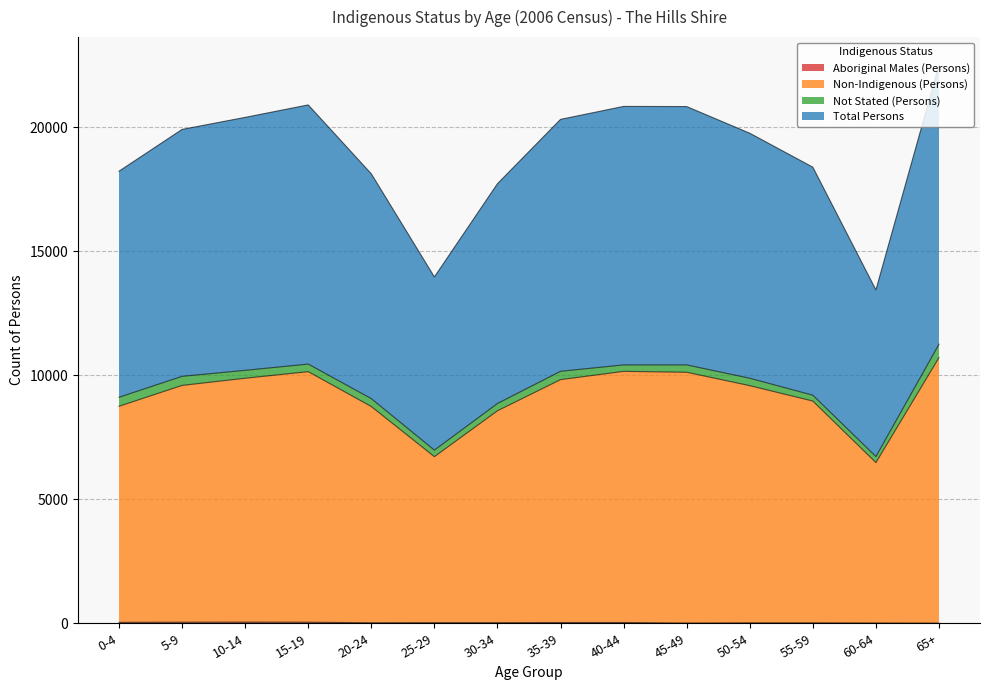

What position from the left is 55-59?

12